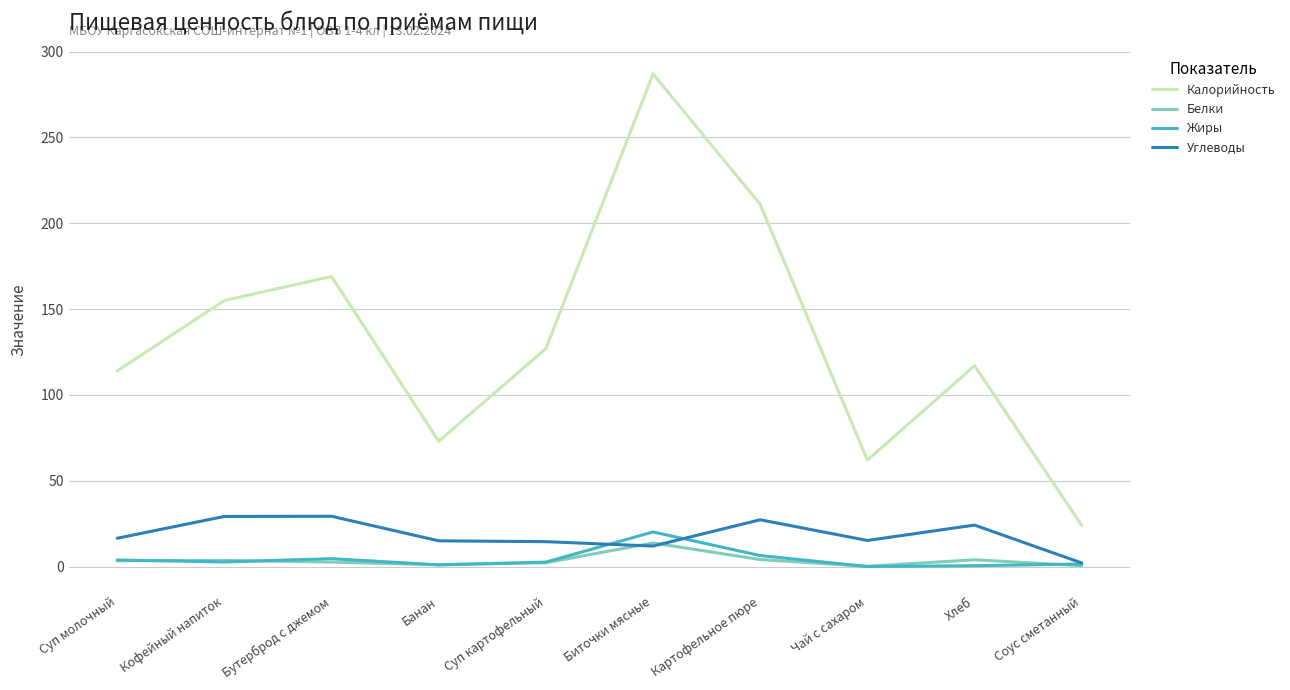

Which series has the largest total across all categories?

Калорийность